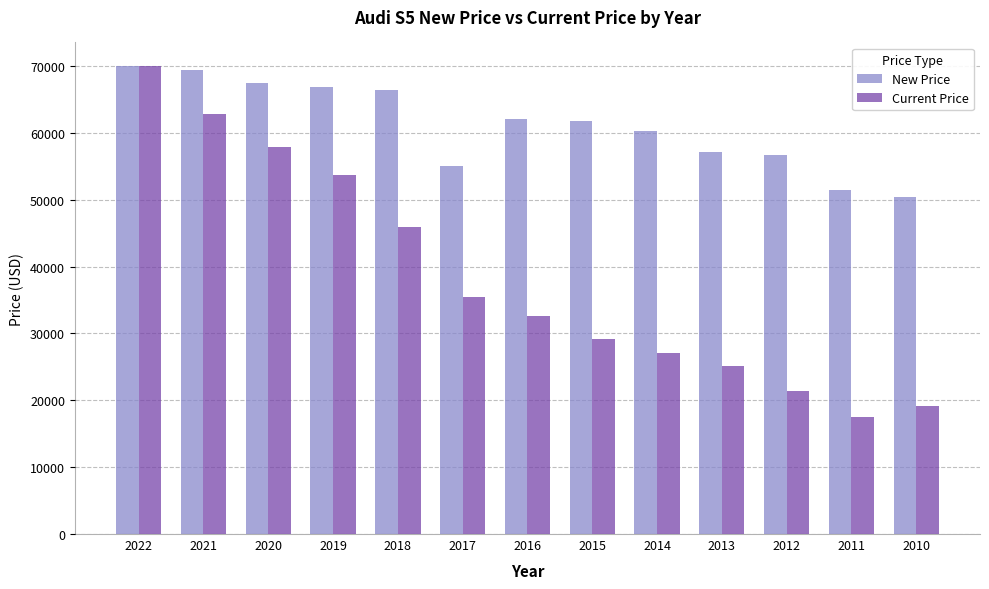

What is the difference between the maximum and minimum values in the Current Price series?

52549